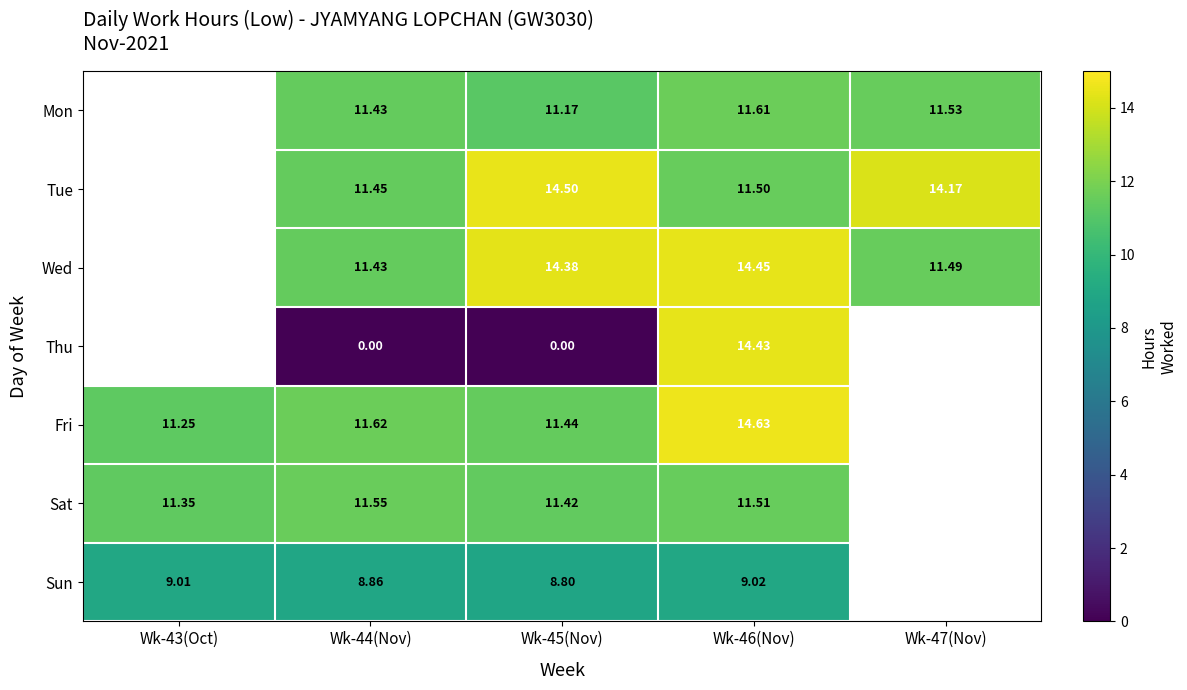

At Wk-46(Nov), list the series in order from largest to smallest.

Fri, Wed, Thu, Mon, Sat, Tue, Sun